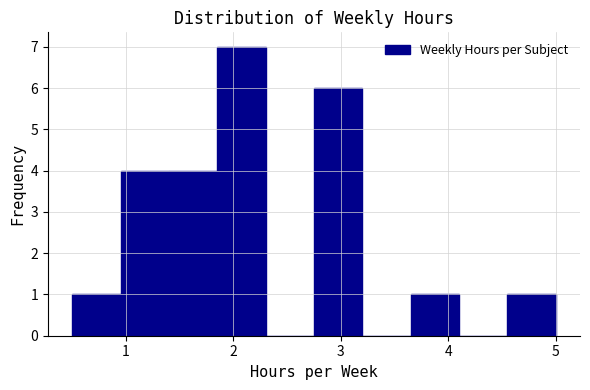

Reading left to right, transcribe this chart: for each bar, give the range it covers on the x-axis and its height. Neither the bar edges nor the heights are printed on the chart, so give them approximately, as read against the axes.

0.50 to 0.95: 1
0.95 to 1.40: 4
1.40 to 1.85: 4
1.85 to 2.30: 7
2.30 to 2.75: 0
2.75 to 3.20: 6
3.20 to 3.65: 0
3.65 to 4.10: 1
4.10 to 4.55: 0
4.55 to 5.00: 1